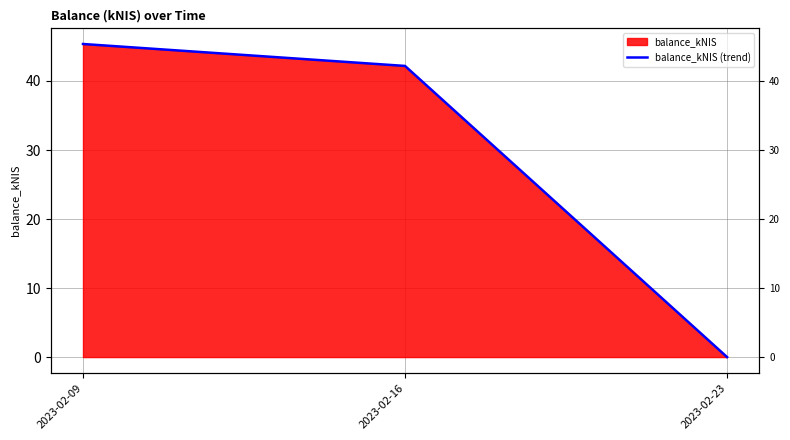

What is the value of the 1st point from the left?

45.4